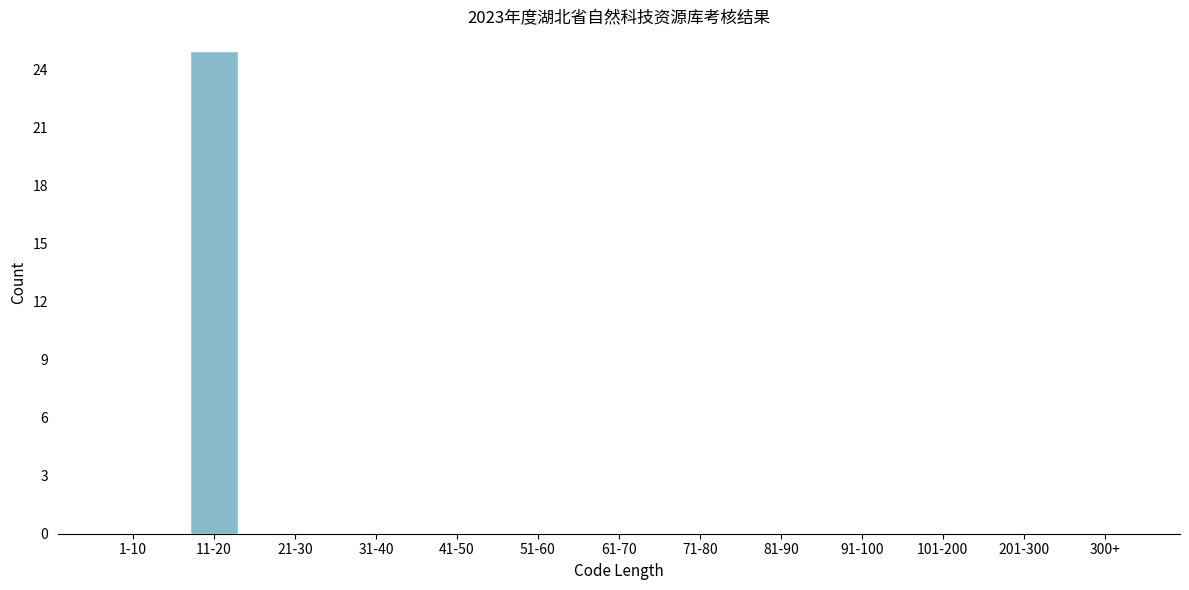

Reading right to left, transcribe all the data shown in this chart.

300+=0	201-300=0	101-200=0	91-100=0	81-90=0	71-80=0	61-70=0	51-60=0	41-50=0	31-40=0	21-30=0	11-20=25	1-10=0